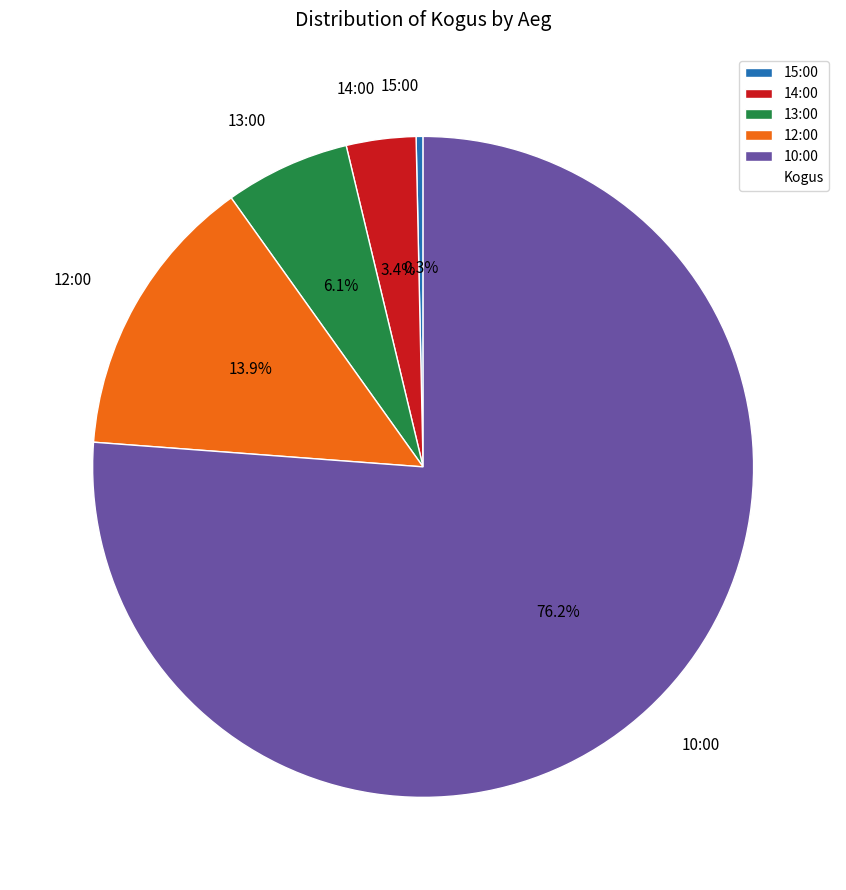

Which slice represents more than half of the pie?

10:00